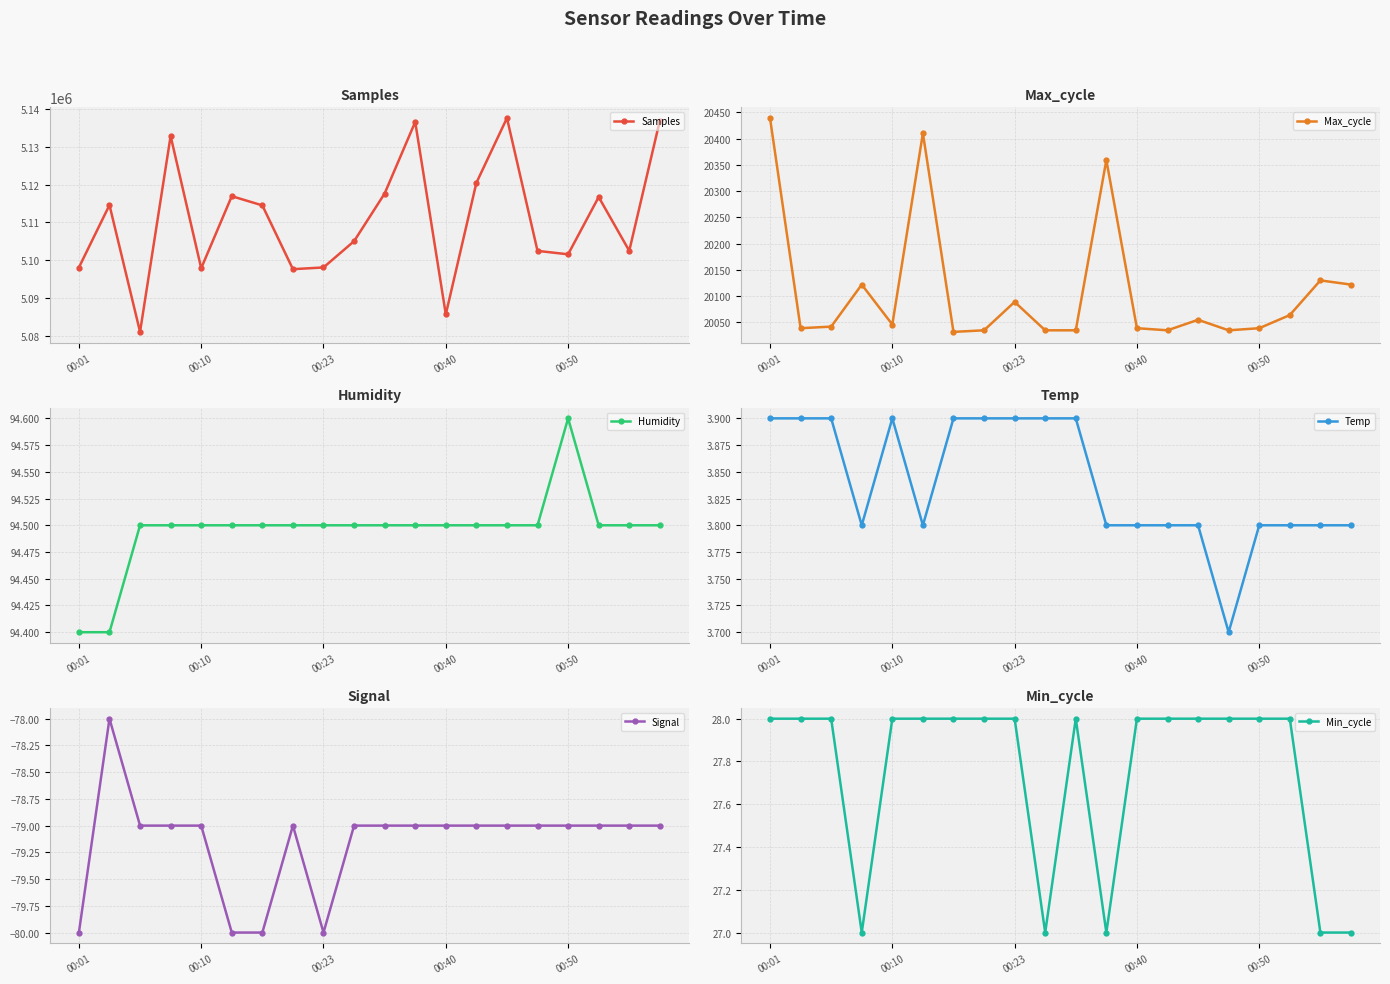

What is the difference between the maximum and minimum values in the Max_cycle series?

407